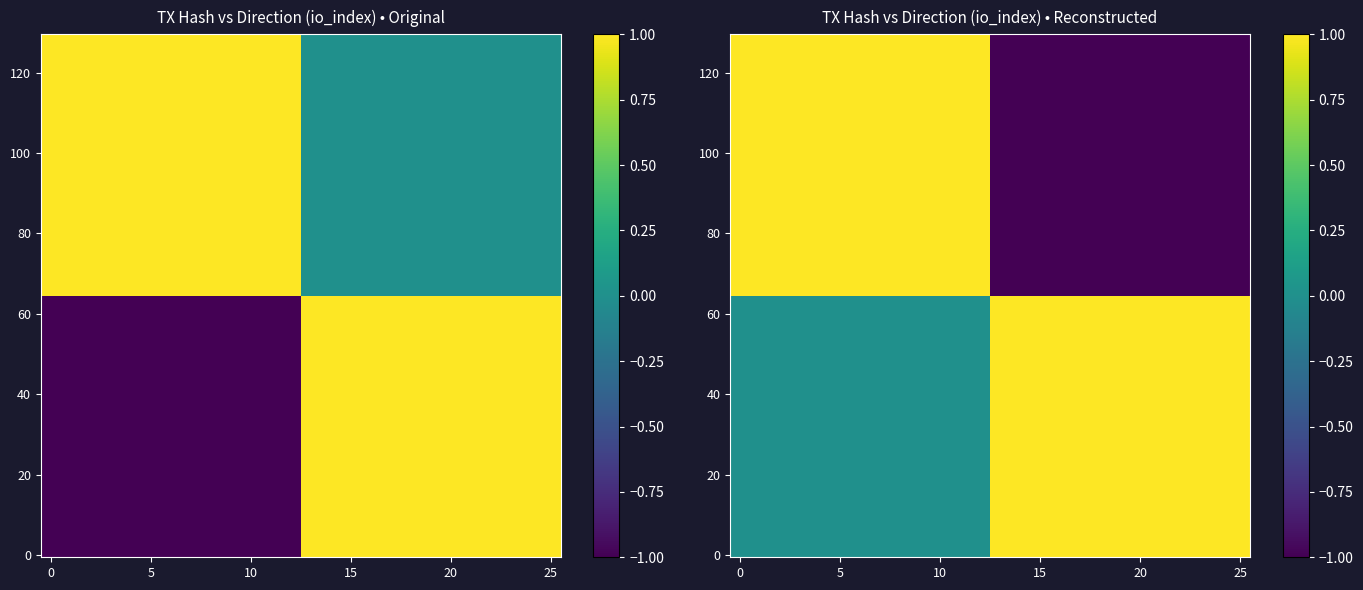

What is the spread (max minus min) of values at -1?

2